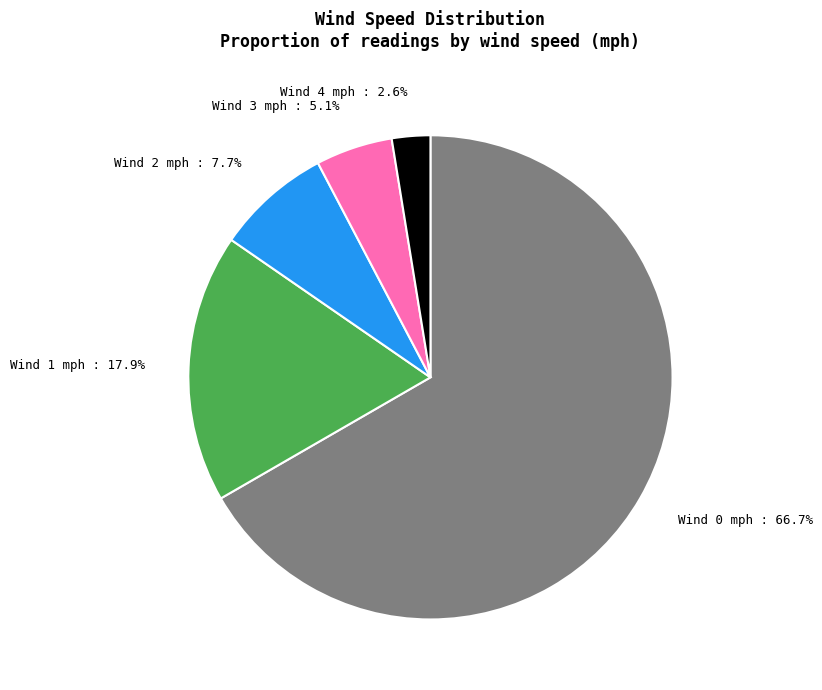

Combined, what portion of the pie is Wind 3 mph : 5.1% and Wind 2 mph : 7.7%?

12.8%